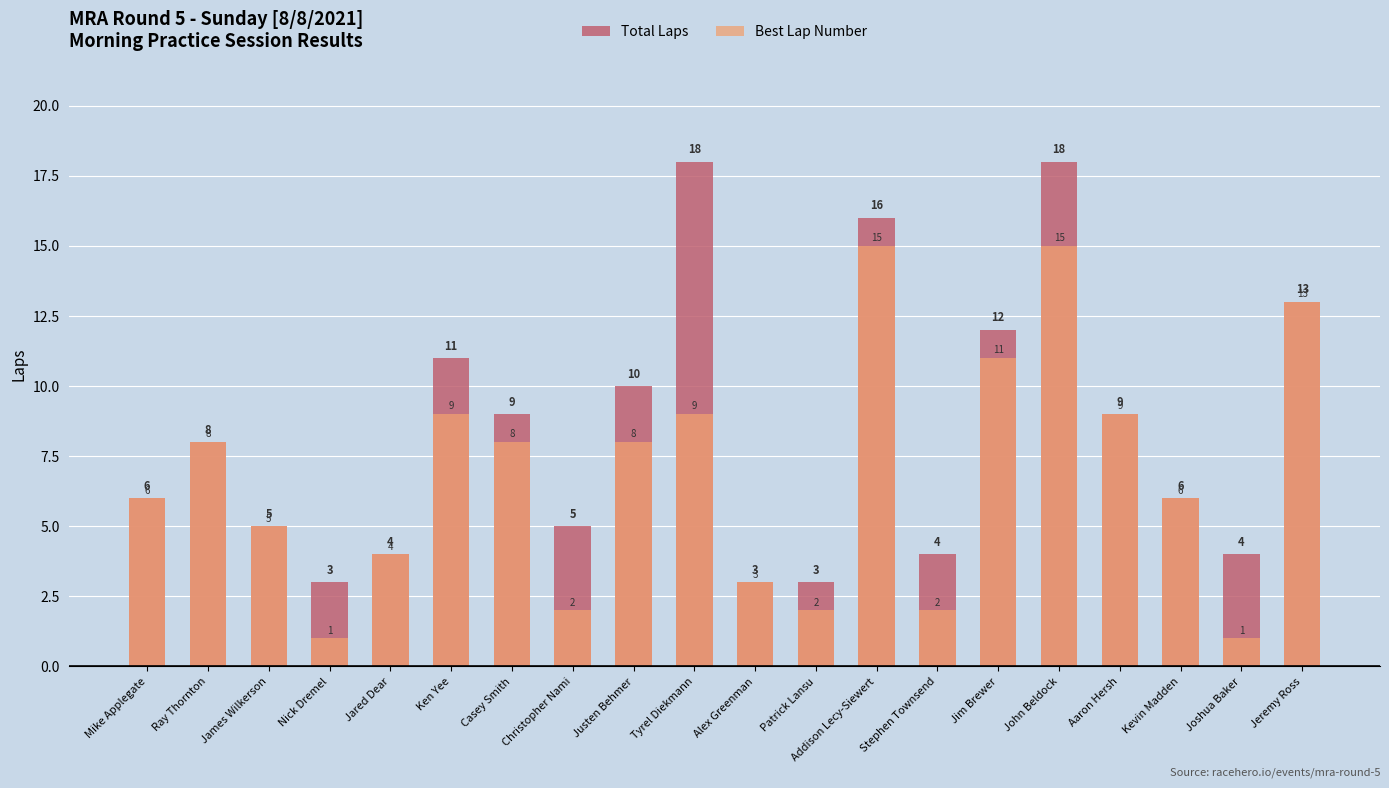

What position from the right is Ken Yee?

15